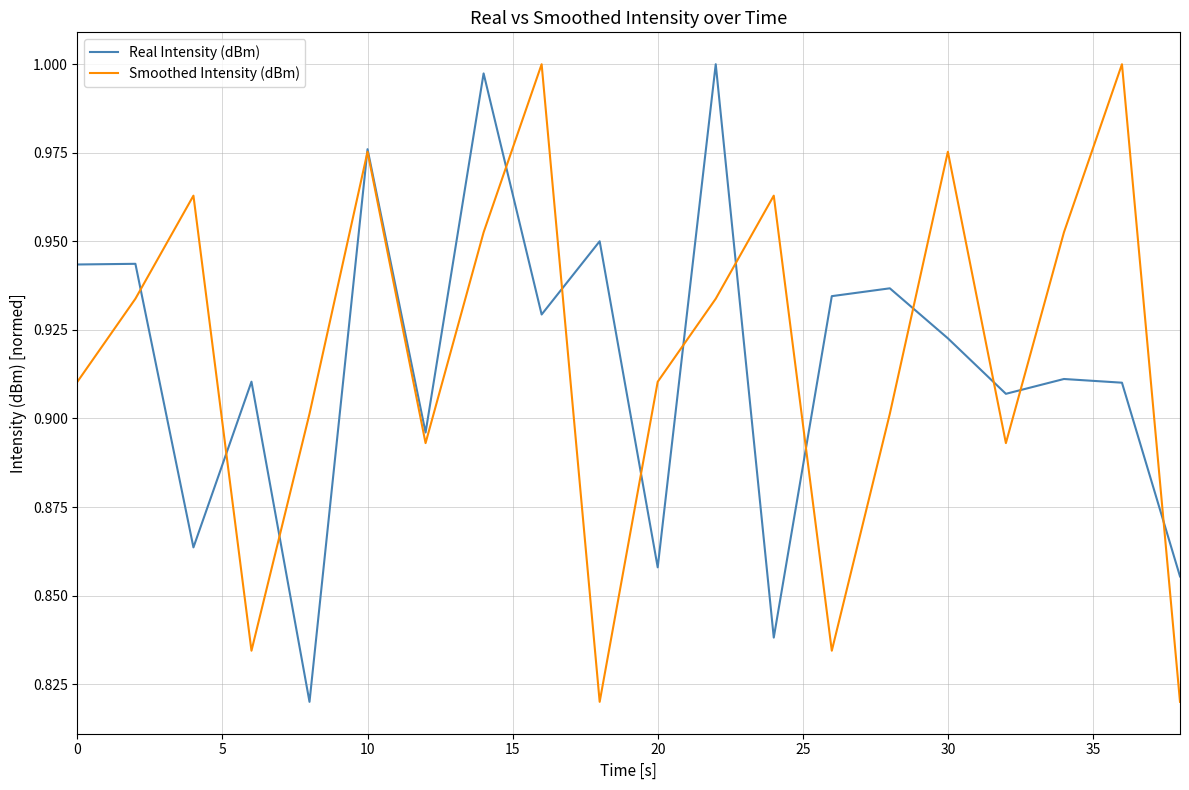

Reading left to right, extract all data points from this chart.

Real Intensity (dBm): 0.9	0.9	0.9	0.9	0.8	1.0	0.9	1.0	0.9	1.0	0.9	1.0	0.8	0.9	0.9	0.9	0.9	0.9	0.9	0.9
Smoothed Intensity (dBm): 0.9	0.9	1.0	0.8	0.9	1.0	0.9	1.0	1.0	0.8	0.9	0.9	1.0	0.8	0.9	1.0	0.9	1.0	1.0	0.8